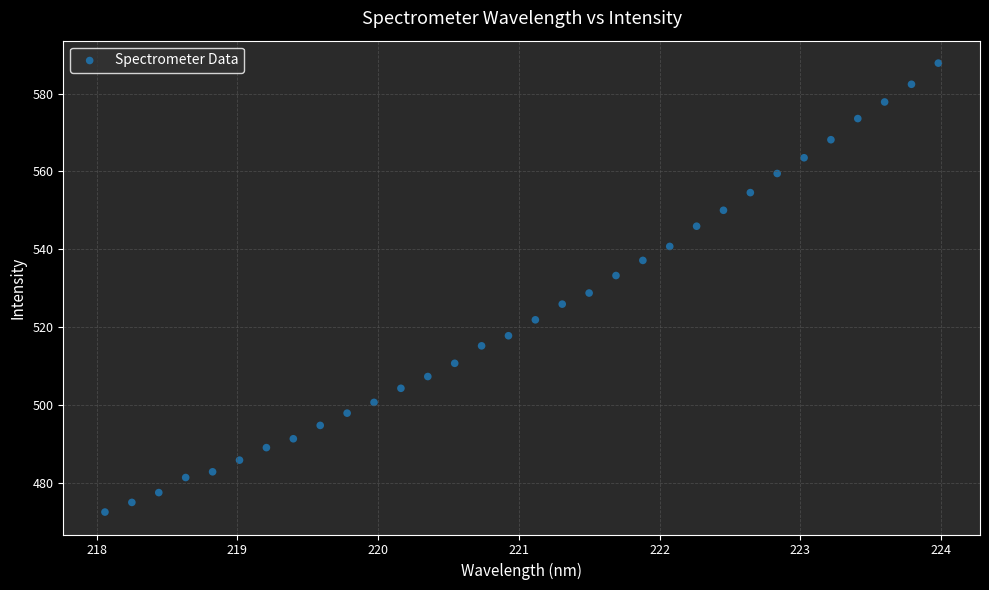

What is the range of Y values (max minus min)?

115.3